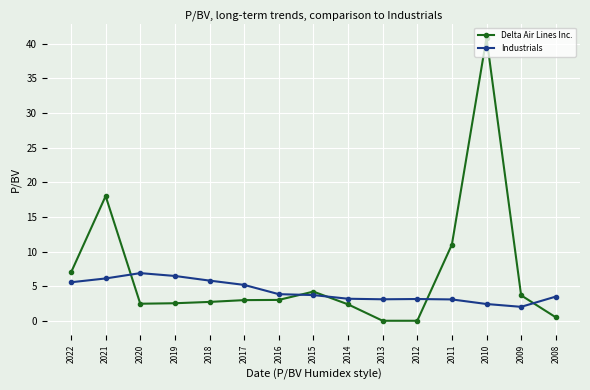

Is it true that Delta Air Lines Inc. equals 2.5 at 2019?

True